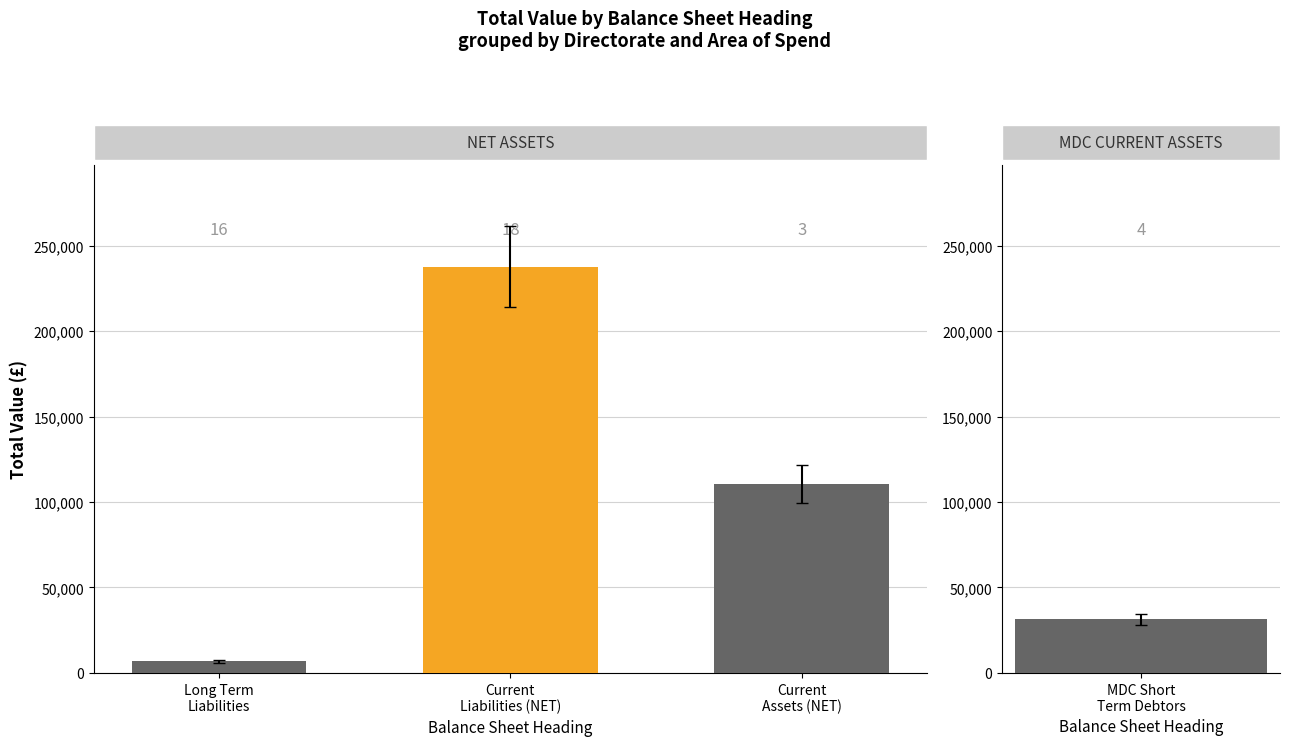

Which category has the lowest value across all series?

Long Term
Liabilities